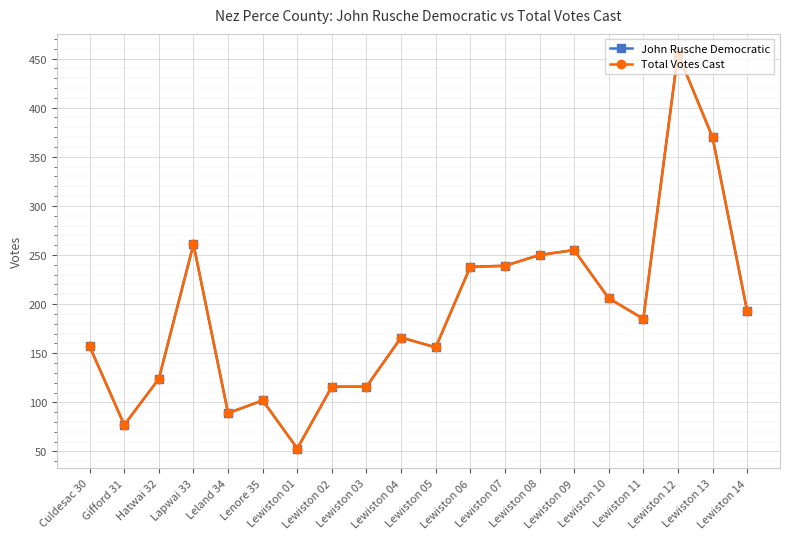

Does the chart have visible grid lines?

Yes